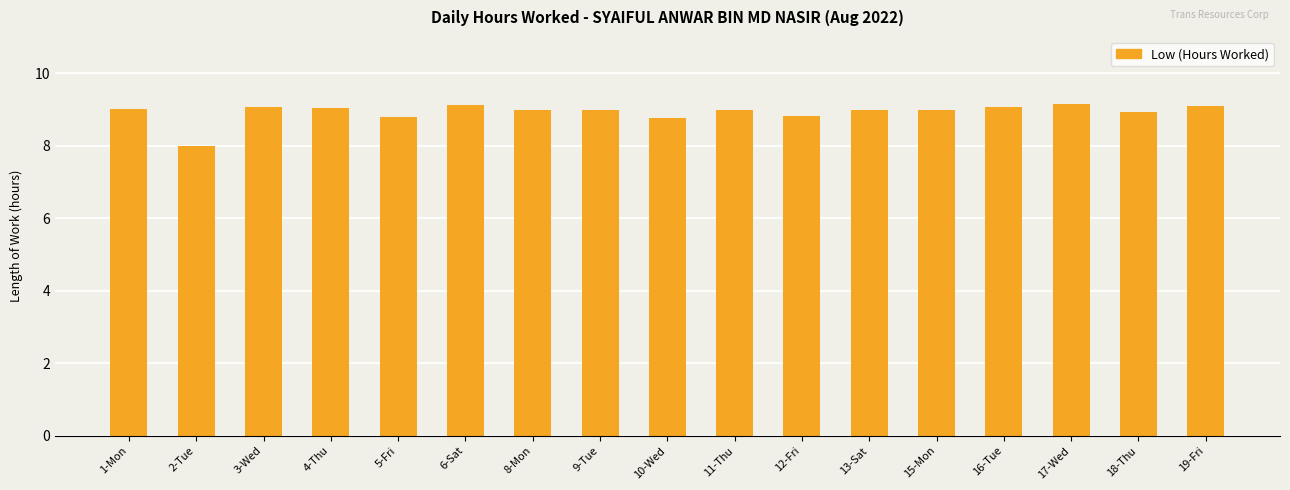

What is the change in value from 2-Tue to 16-Tue?

+1.1